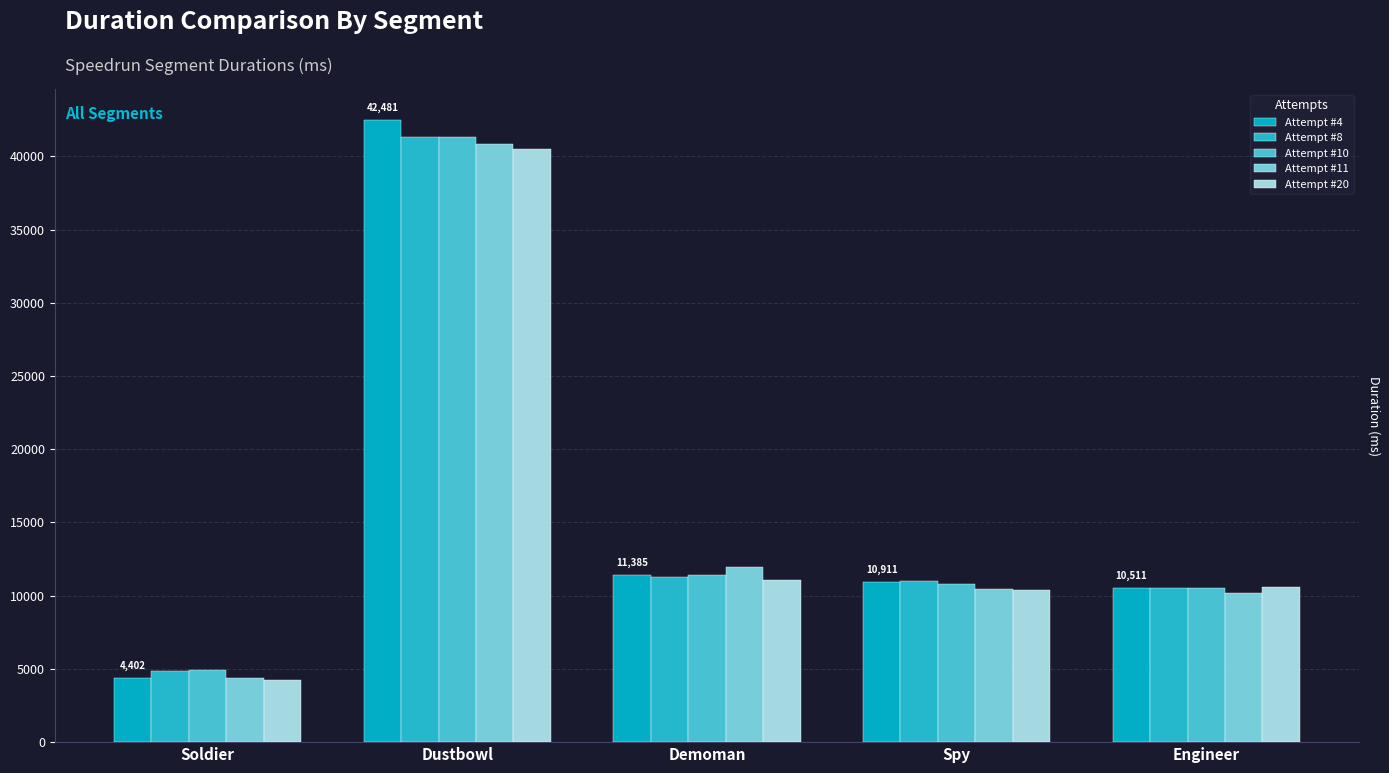

How many bars are there in total?

25